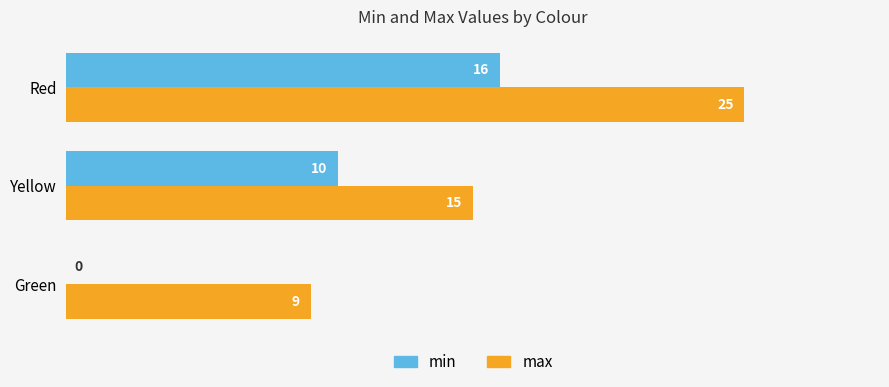

At which label does min reach its peak?

Red